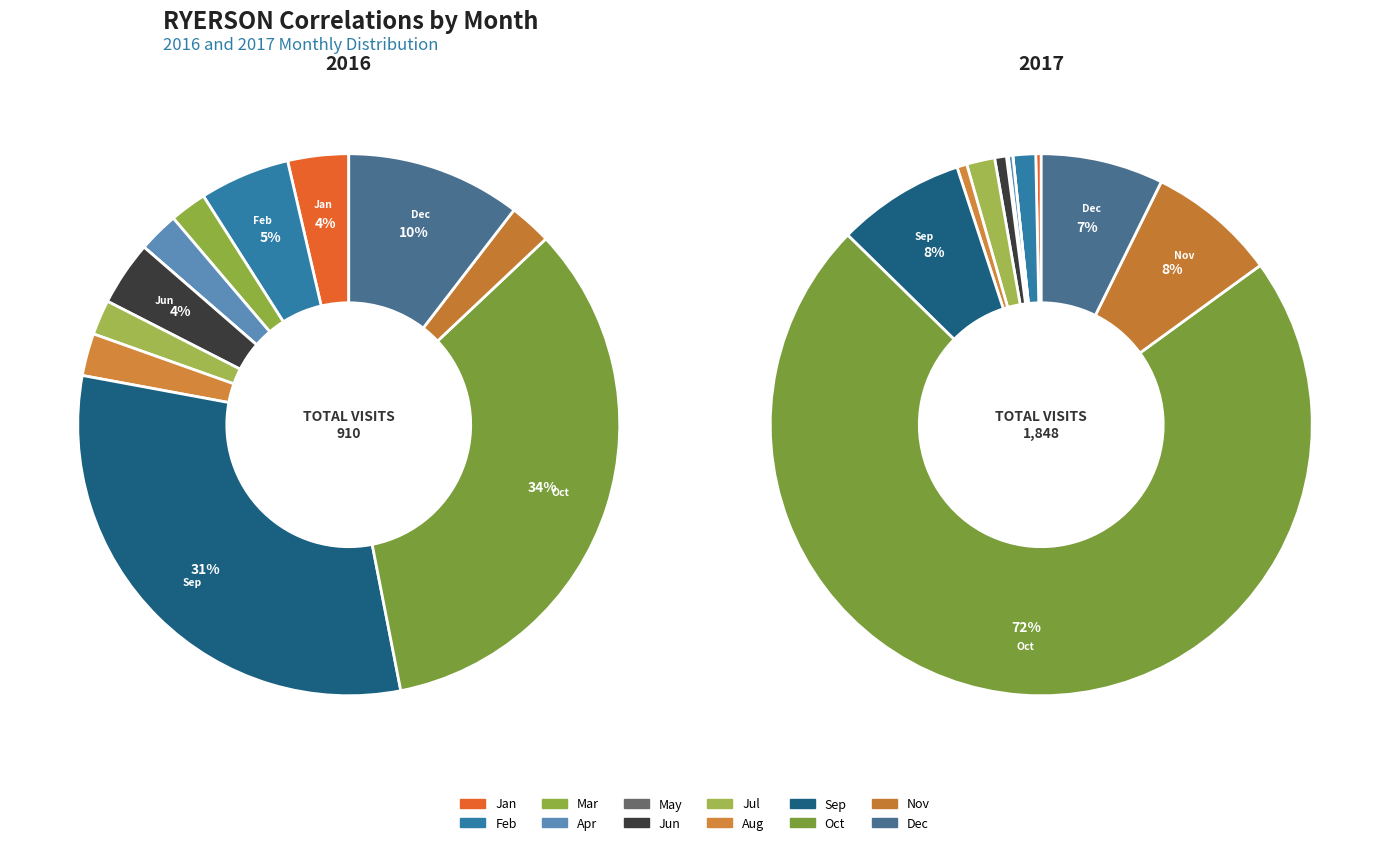

Does 10 represent more than half of the total?

No